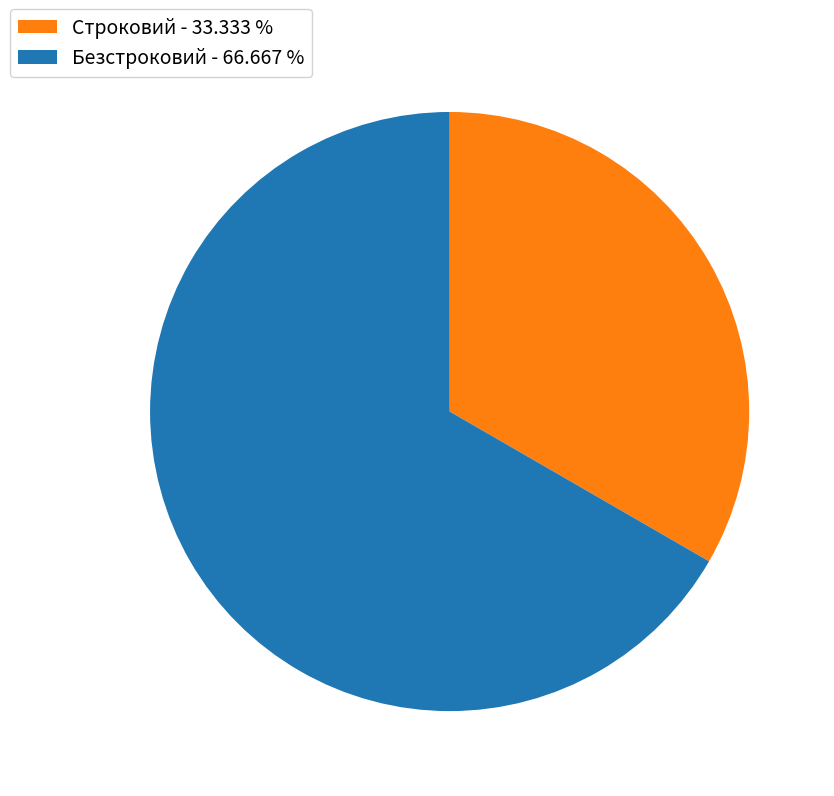

Do Строковий - 33.333 % and Безстроковий - 66.667 % together represent more than half of the pie?

Yes